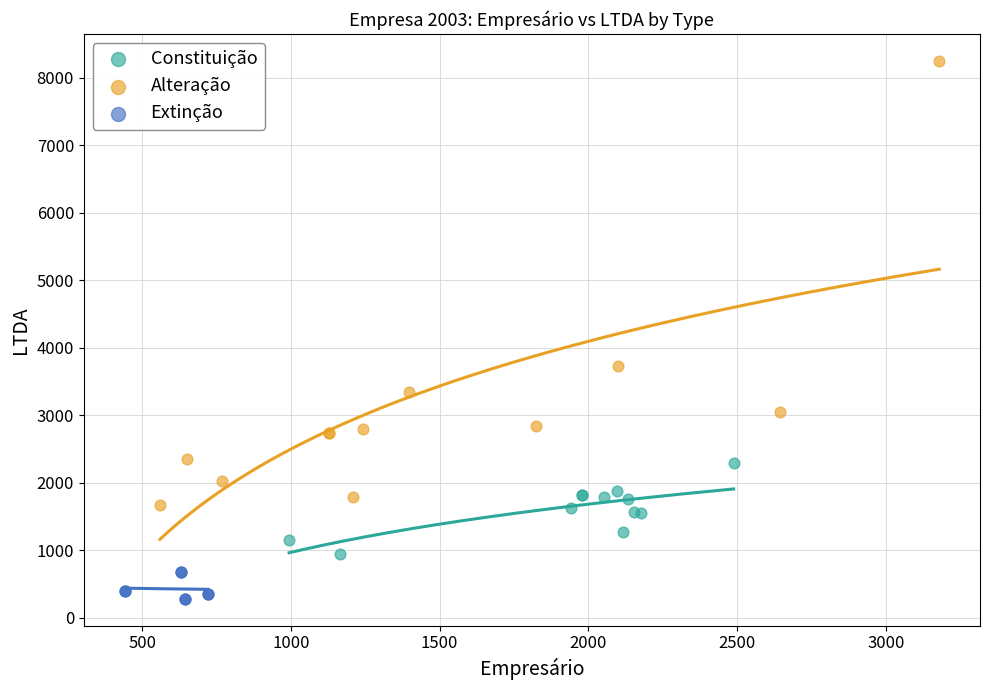

Which series contains the highest Y value?

Alteração